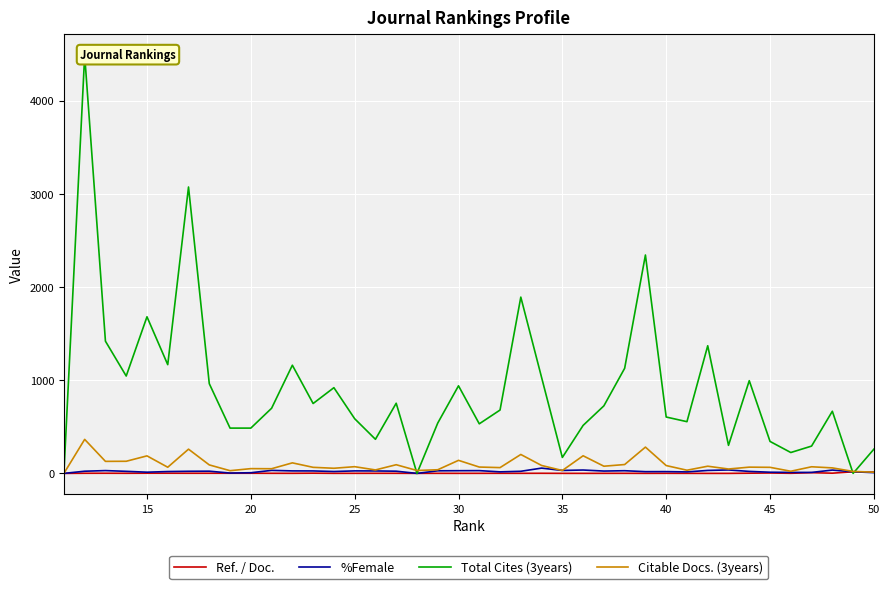

What is the average value of the Ref. / Doc. series?

1.9